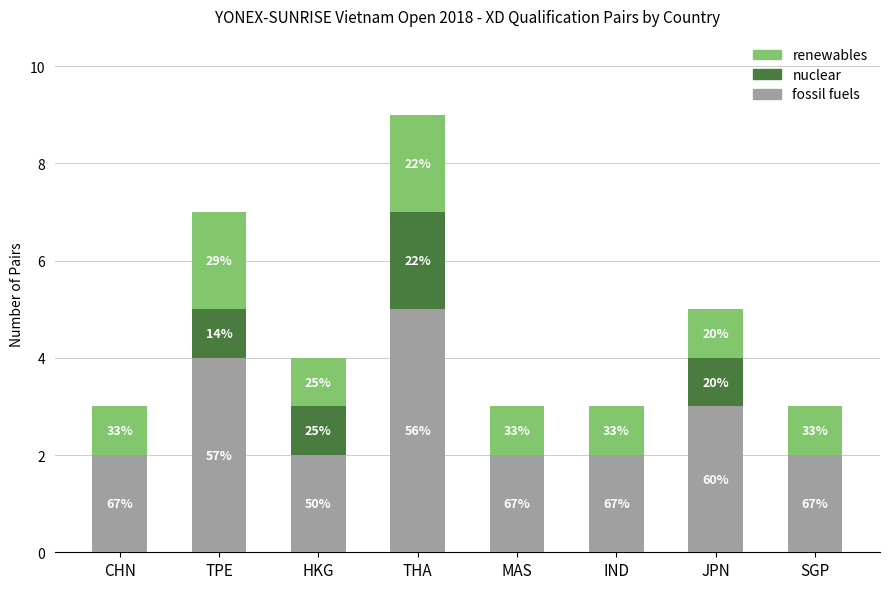

At which category is the sum across all series the highest?

THA